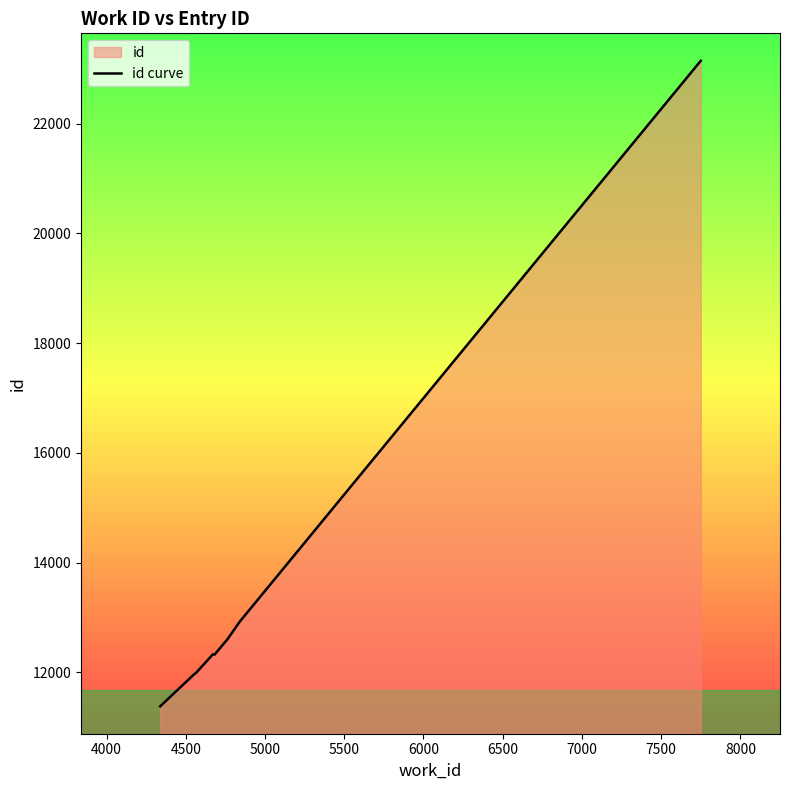

What is the smallest value displayed?

11381